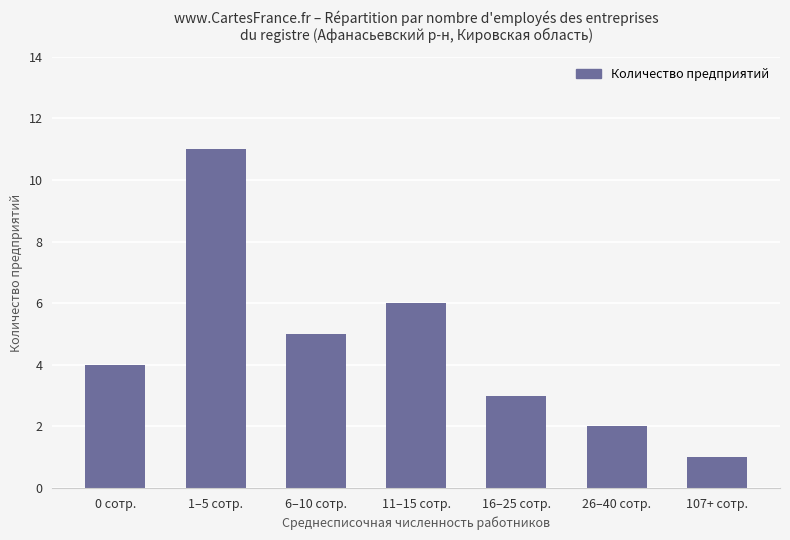

What is the label of the 6th bar from the left?

26–40 сотр.